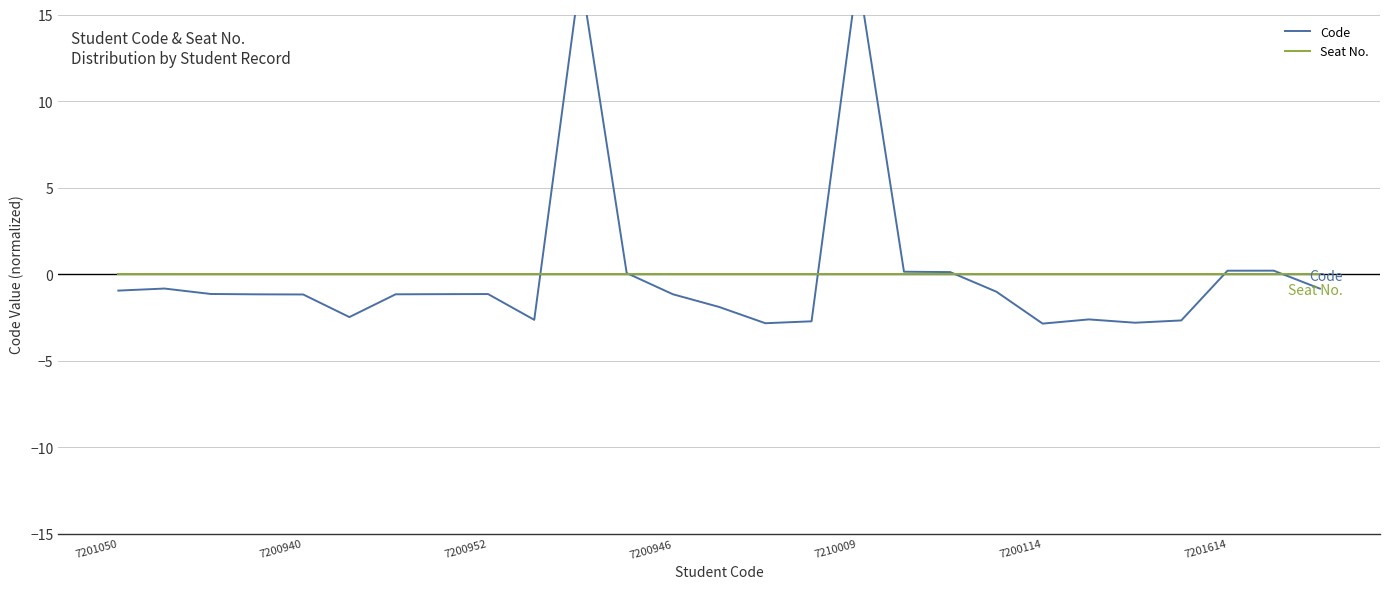

True or false: Seat No. has more than 0 interior local peaks.

False